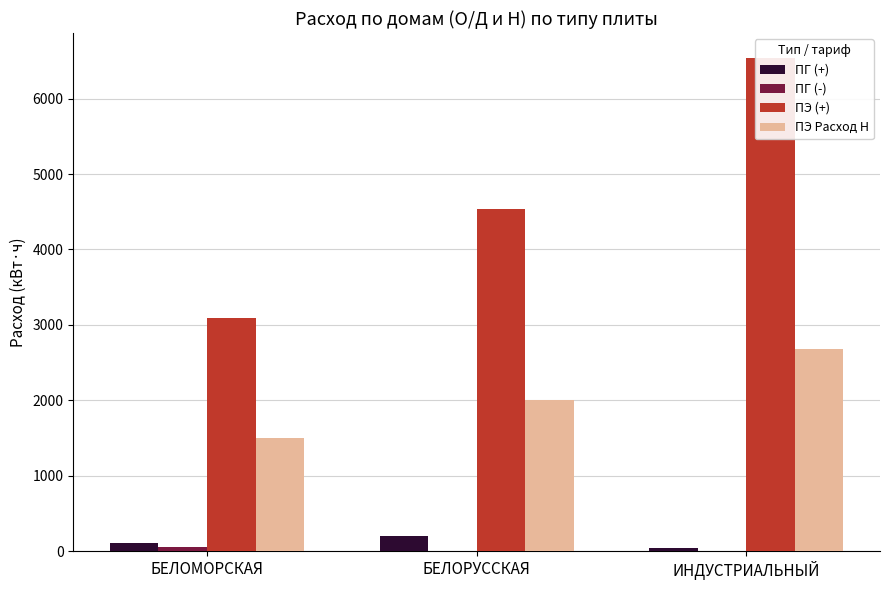

How many values in the ПГ (+) series are below 105?

1